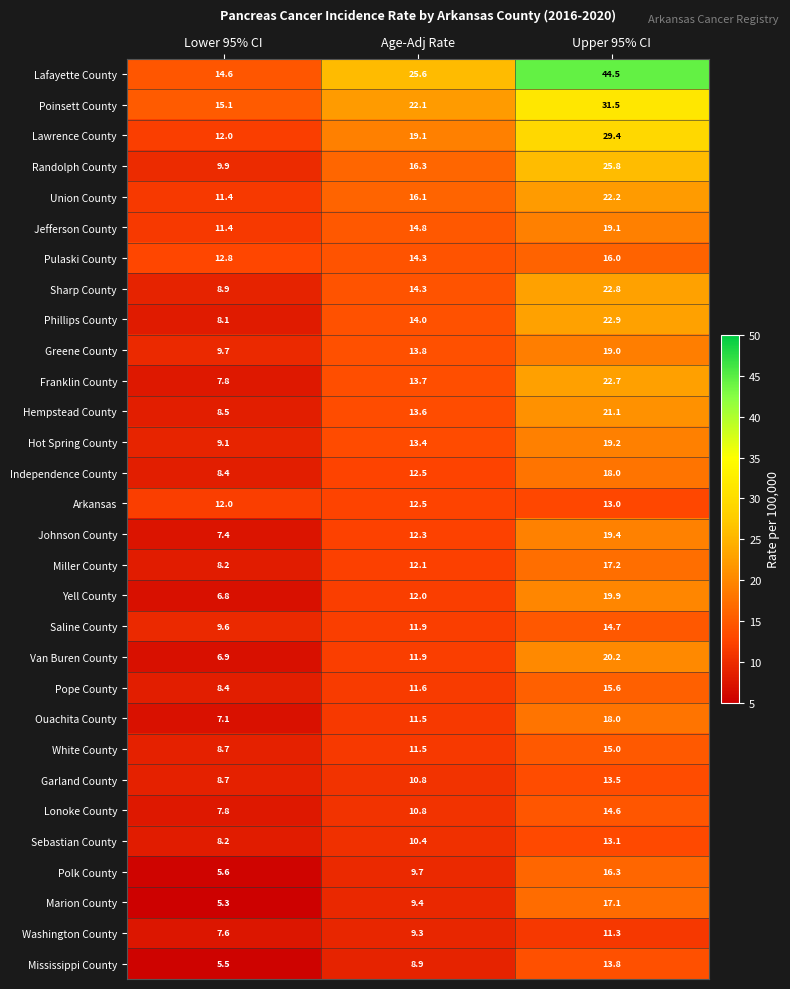

Is it true that Washington County equals 12.2 at Age-Adj Rate?

False